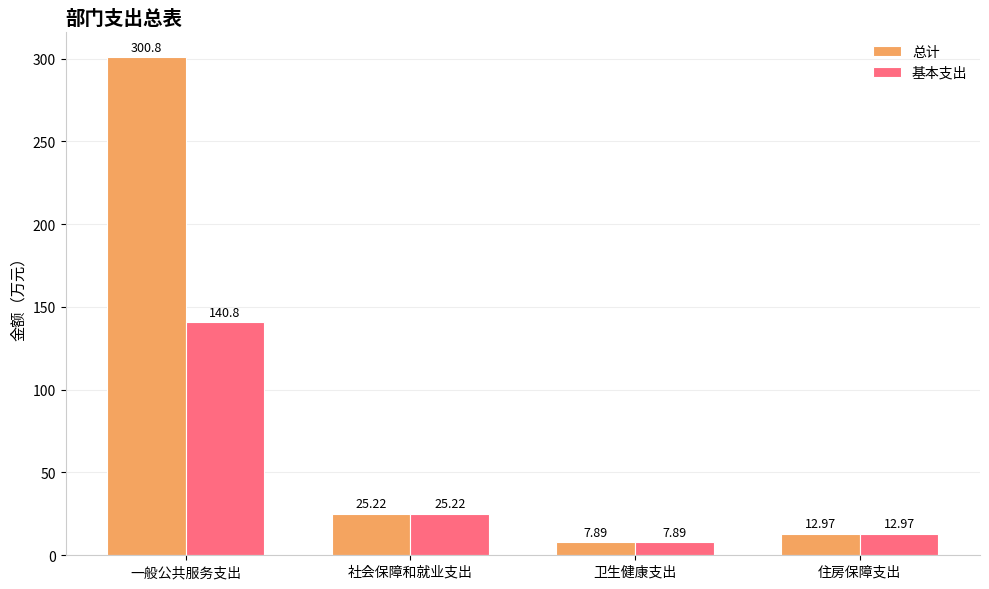

The value of 总计 at 一般公共服务支出 is 300.8. True or false?

True